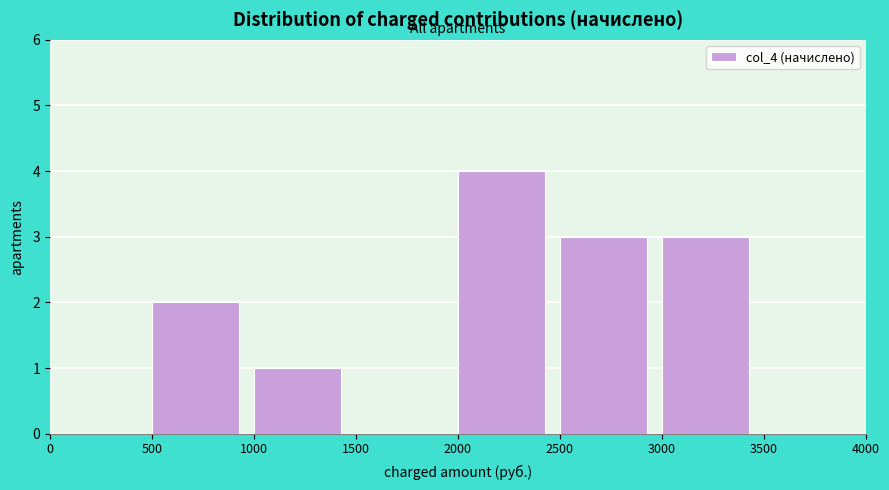

Which range on the x-axis has the tallest bar?

2000 to 2500